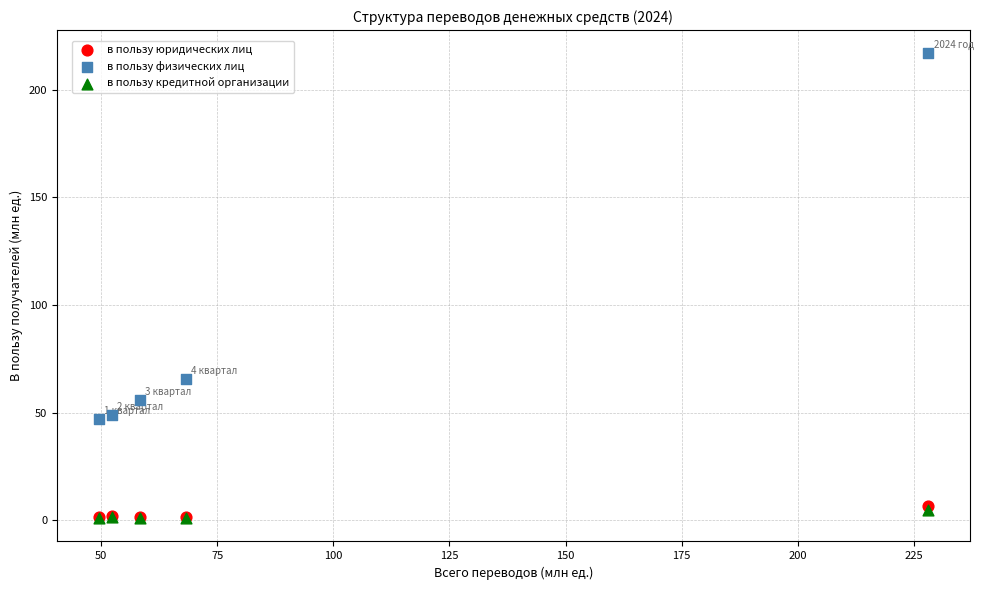

What are all the series names shown in the legend?

в пользу юридических лиц, в пользу физических лиц, в пользу кредитной организации